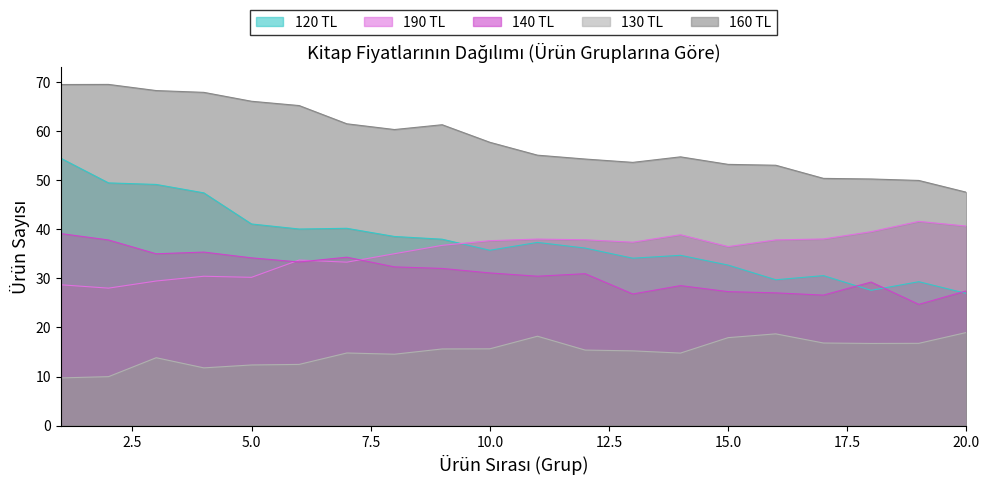

Which series changed the most between 2 and 4?

120 TL